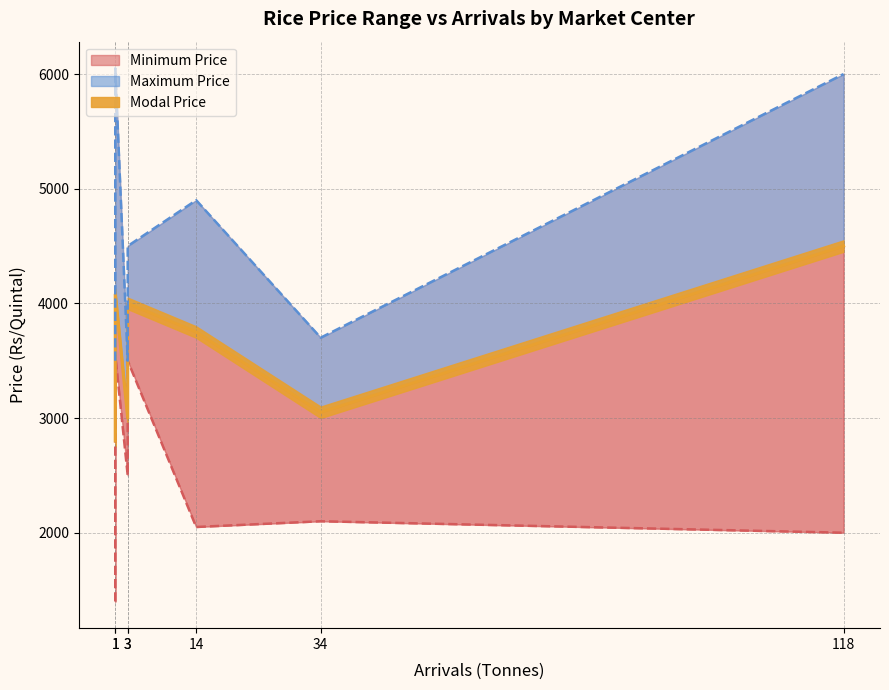

In Minimum Price, how many points are lower than both neighbors (excluding endpoints)?

2